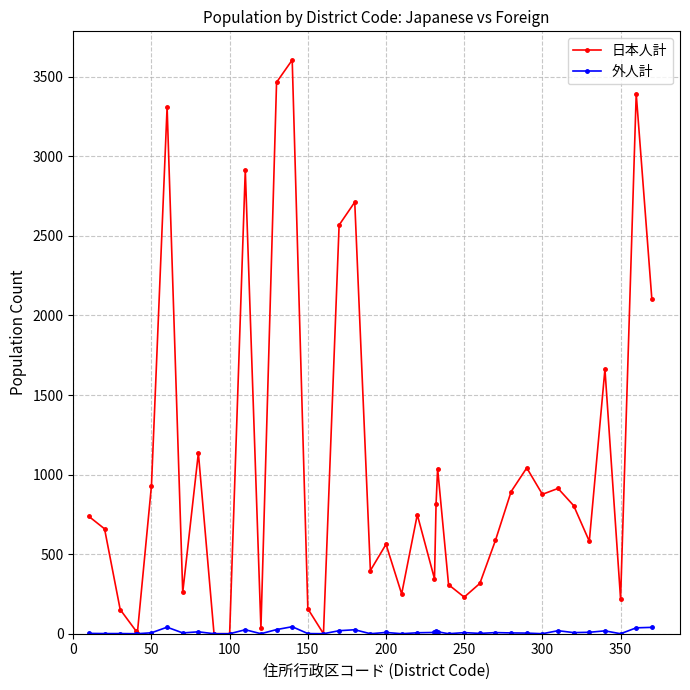

Which series has the largest total across all categories?

日本人計